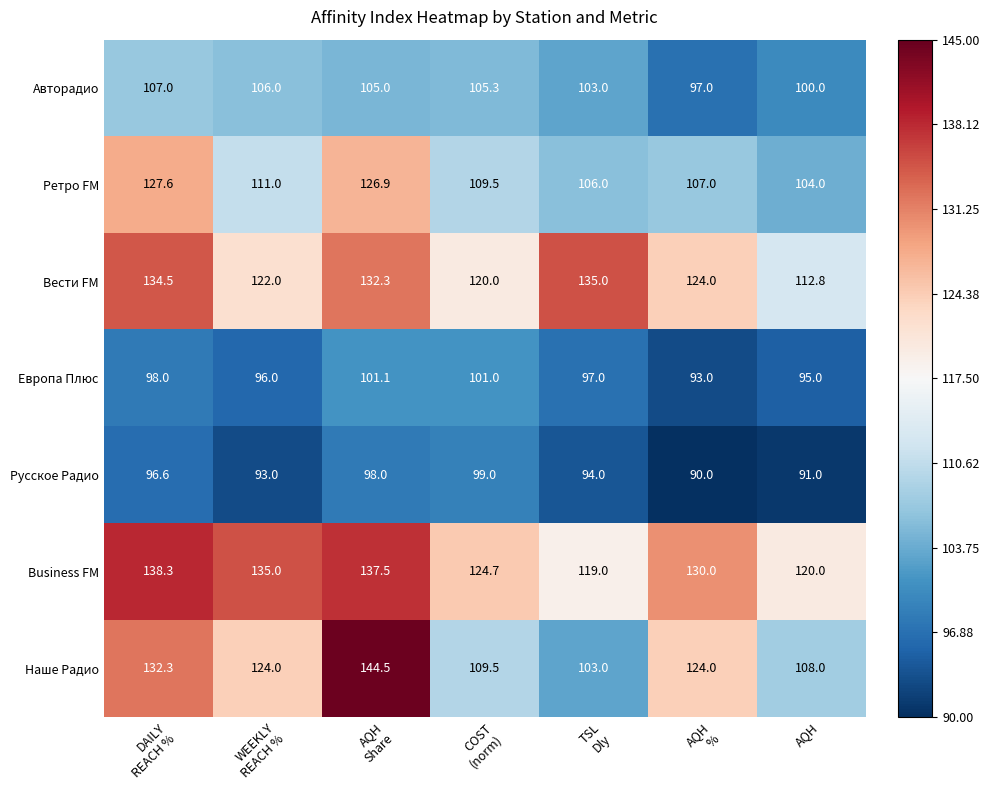

At which category does the chart reach its minimum across all series?

AQH
%